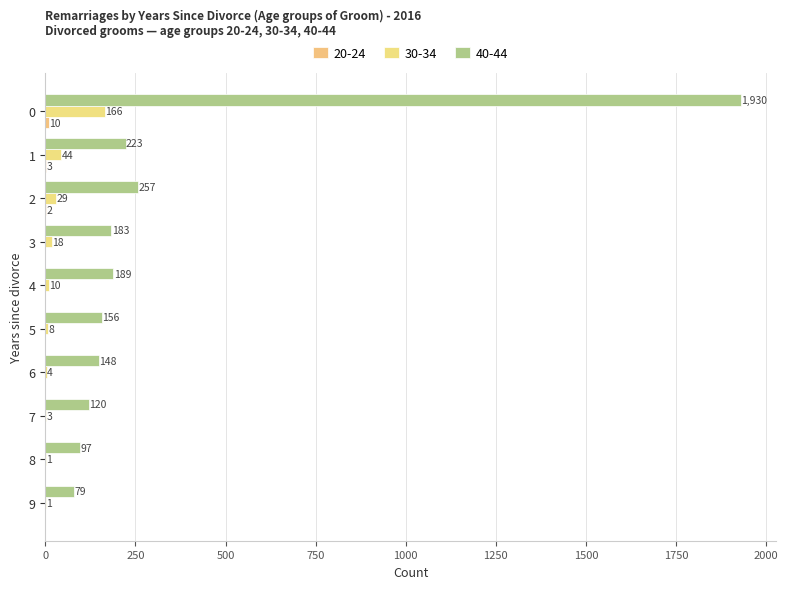

Between 2 and 7, which series saw the biggest shift?

40-44